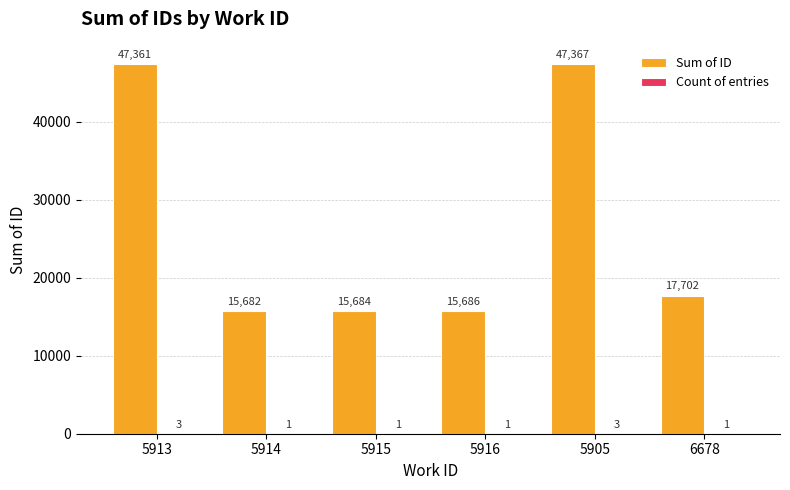

What is the sum of the Sum of ID values at 5915 and 5914?

31366